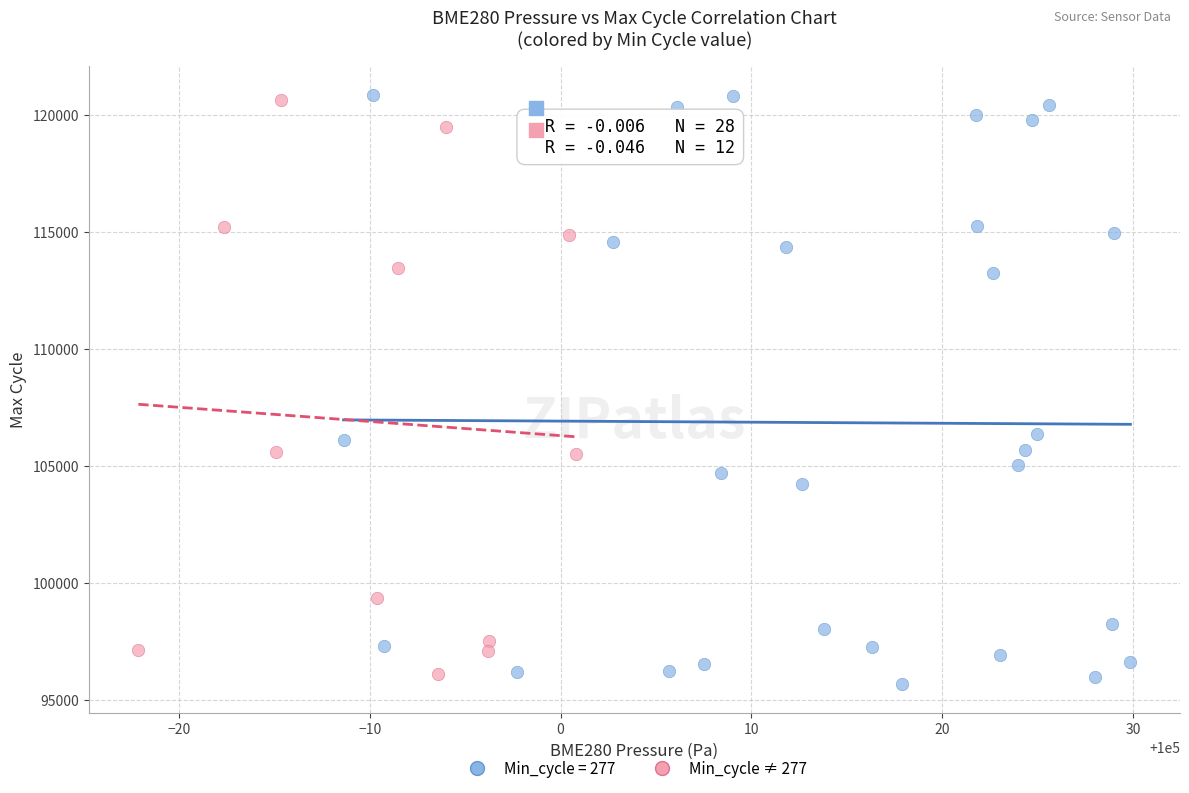

Which series has the largest Y range (max minus min)?

Min_cycle = 277